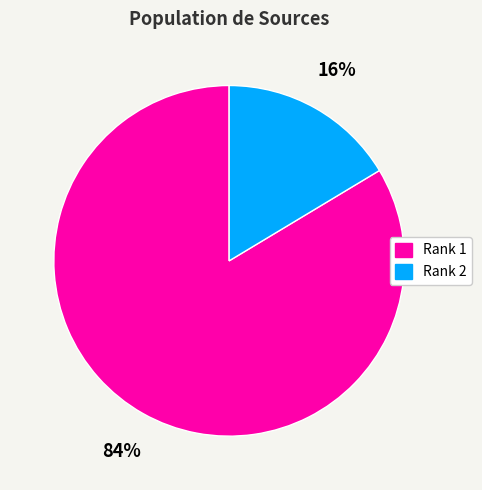

Which has a higher value, Rank 2 or Rank 1?

Rank 1